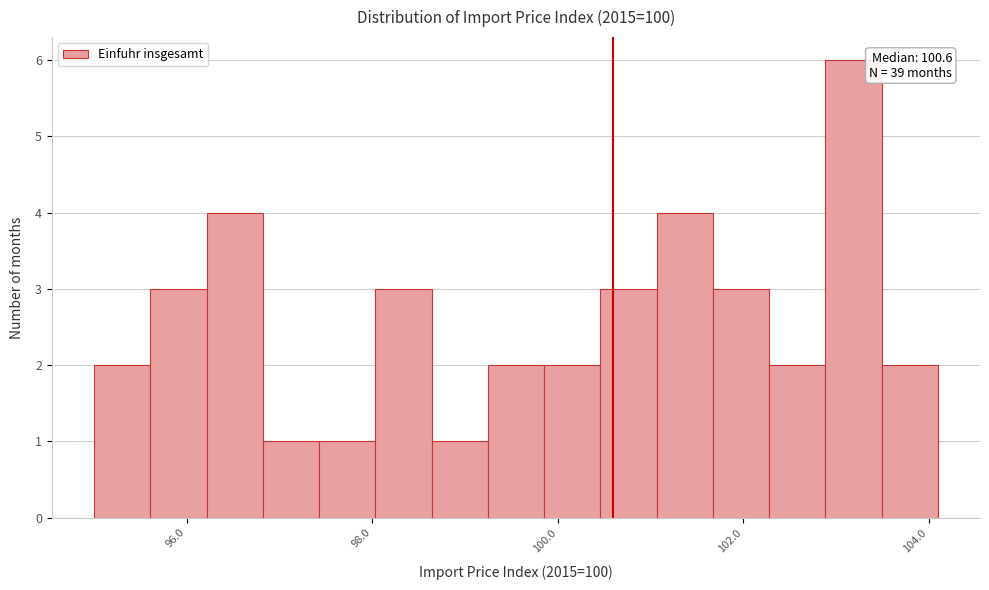

Around what value on the x-axis is the tallest bar? Give the approximate position of its centre, as read against the axis.

103.2